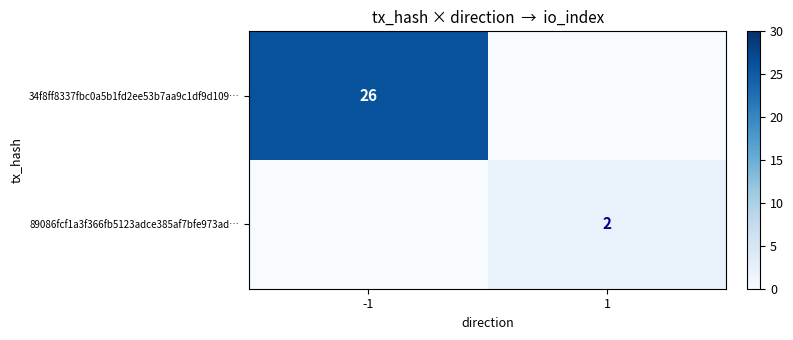

What is the difference between the highest and lowest values at -1?

26